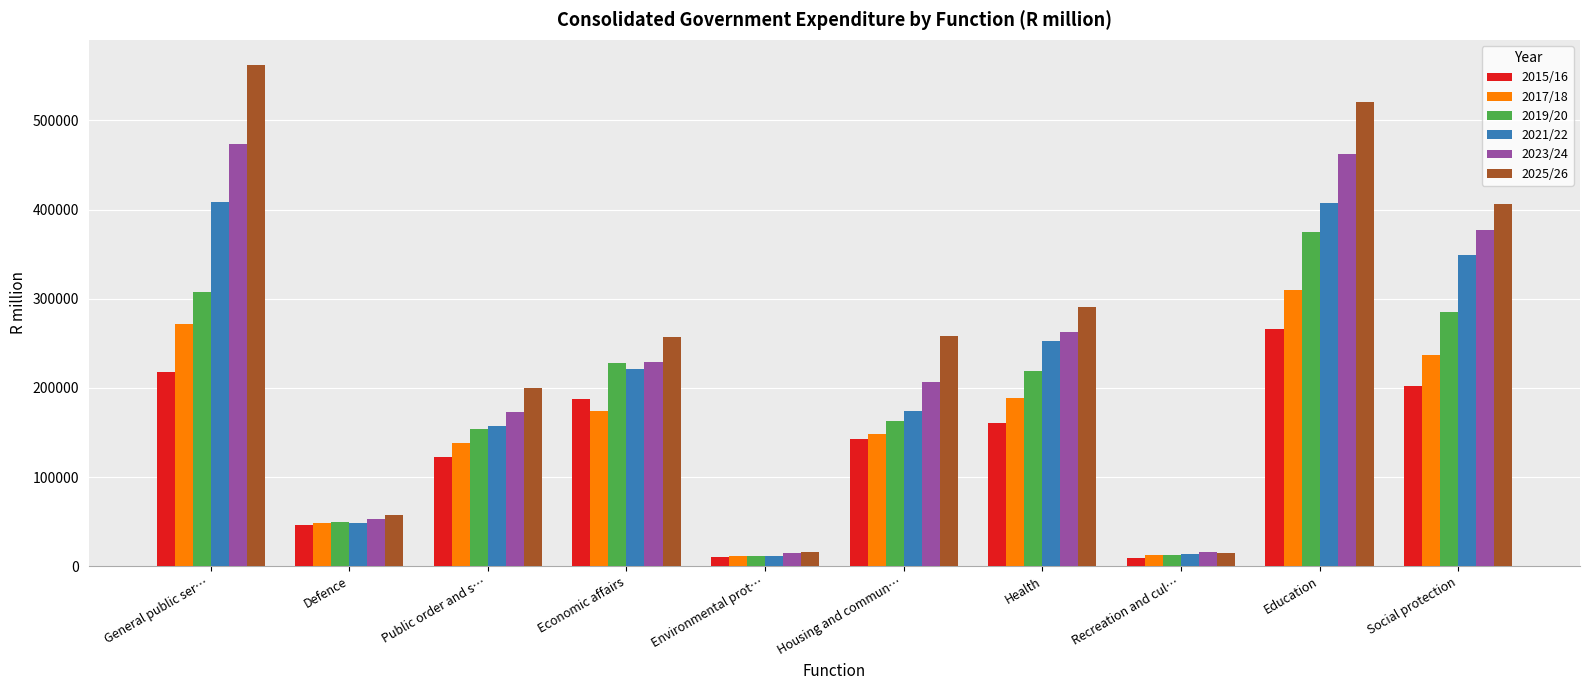

What is the maximum value shown in the chart?

562199.2